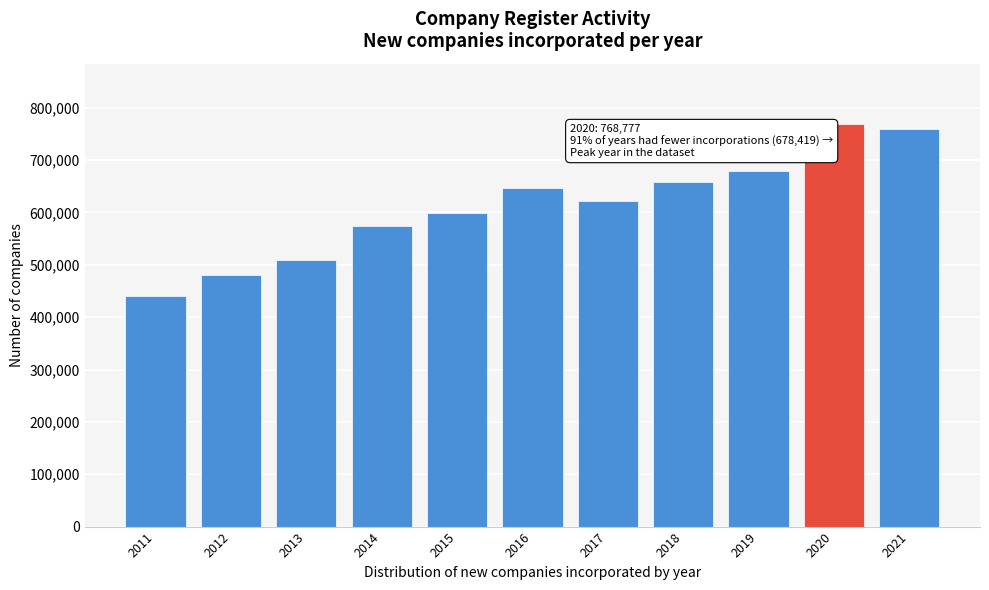

Reading left to right, what are all the values shown in this chart?

2011=440638	2012=479545	2013=509628	2014=573658	2015=598630	2016=646703	2017=622713	2018=657868	2019=678419	2020=768777	2021=759361